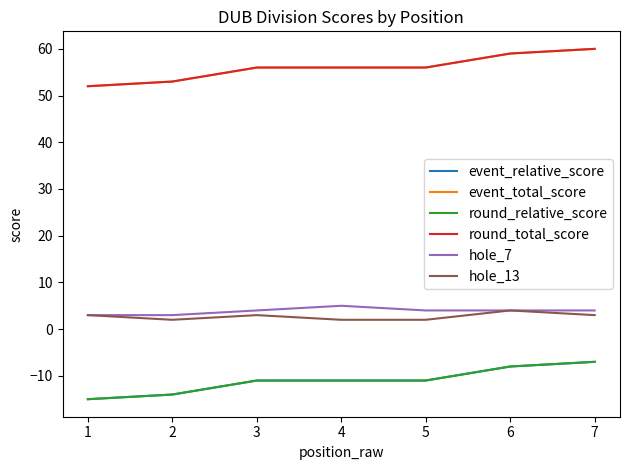

Count the event_relative_score values in the range -14 to -8.

5